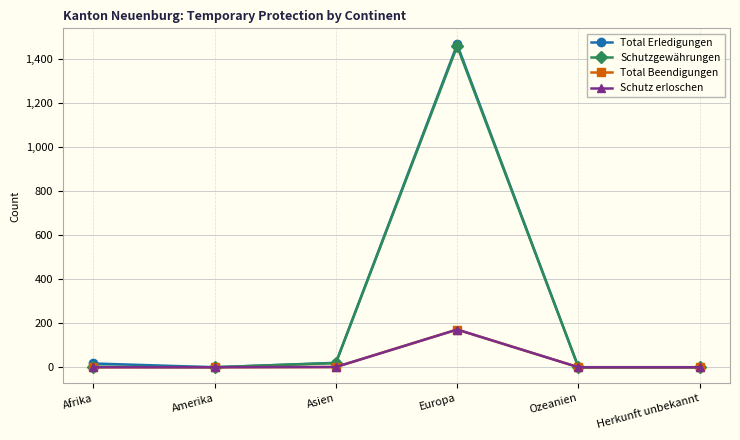

Where is the first local minimum for Total Erledigungen?

Amerika